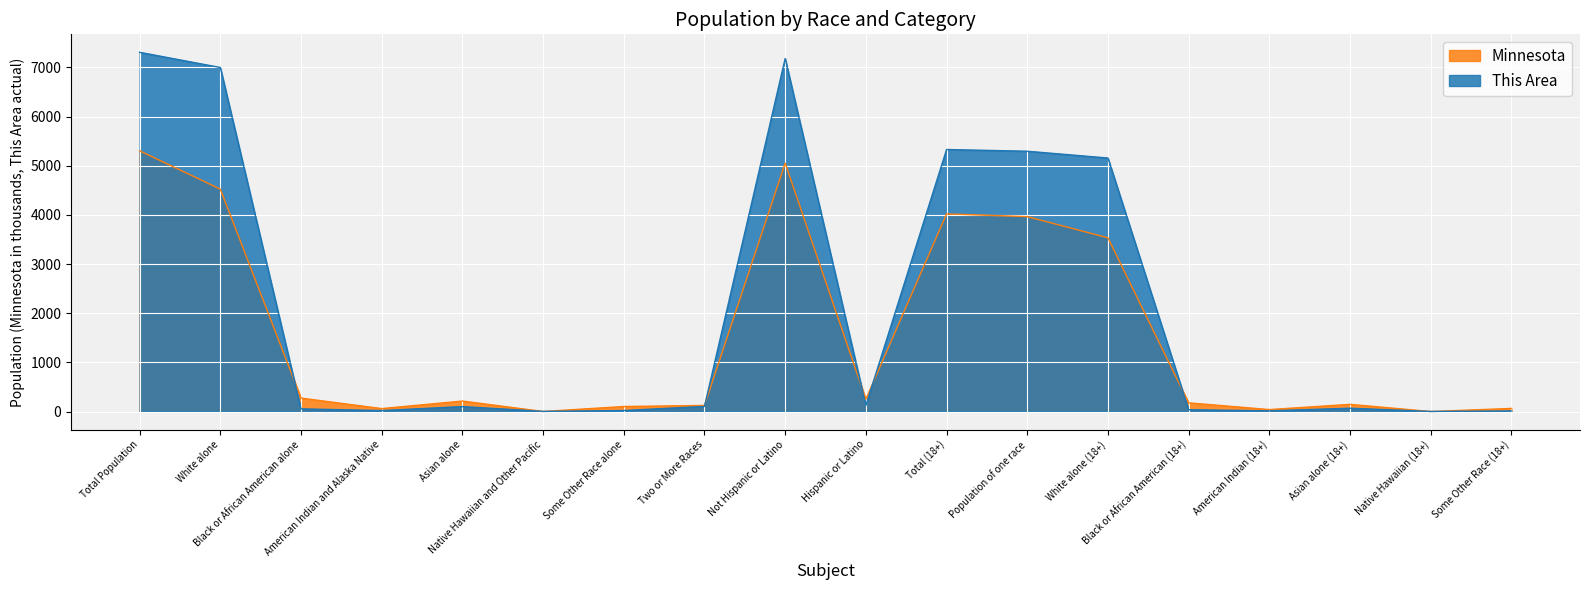

What is the maximum value for This Area?

7307.0